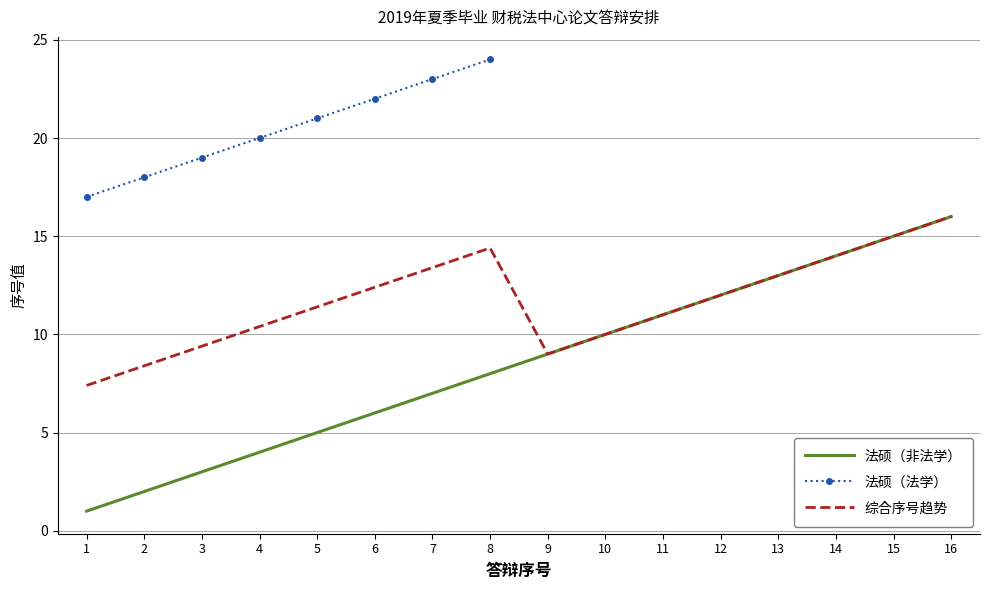

True or false: 法硕（非法学） has a value of 27.7 at 16.

False